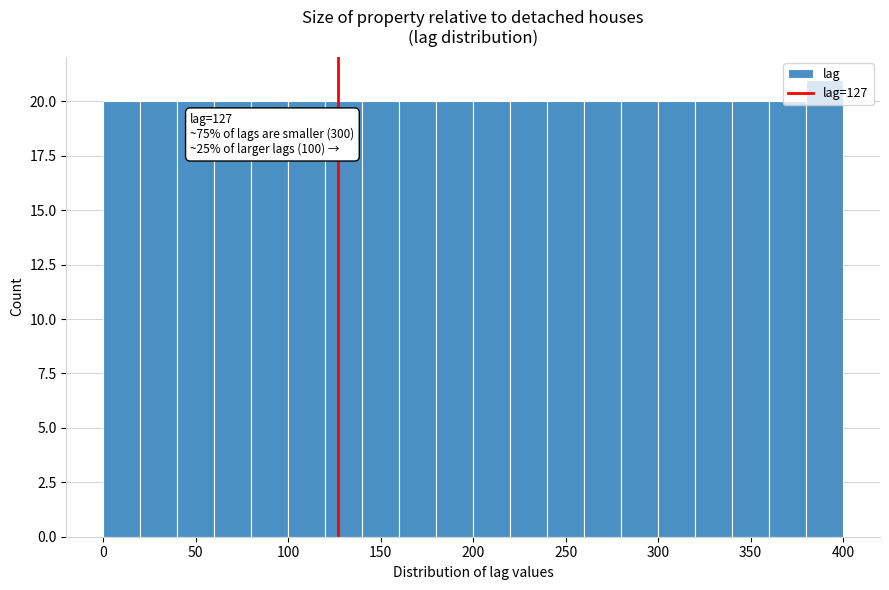

Over which range of the x-axis is the bar tallest?

380 to 400